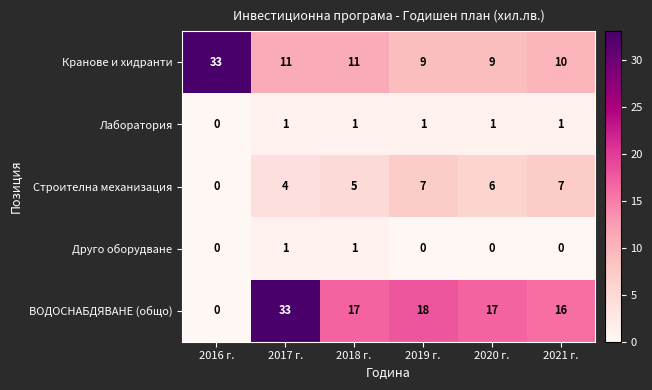

What is the difference between the highest and lowest values at 2019 г.?

18